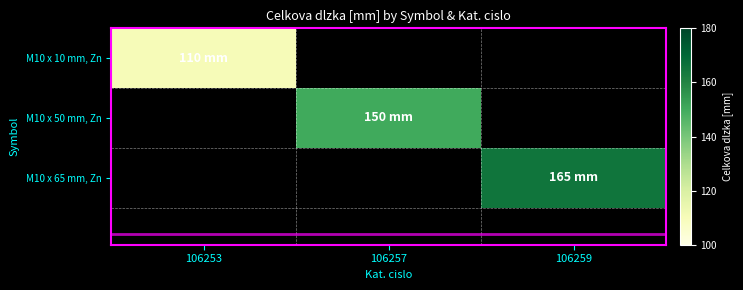

Reading right to left, transcribe all the data shown in this chart.

M10 x 10 mm, Zn: 106259=0	106257=0	106253=110
M10 x 50 mm, Zn: 106259=0	106257=150	106253=0
M10 x 65 mm, Zn: 106259=165	106257=0	106253=0